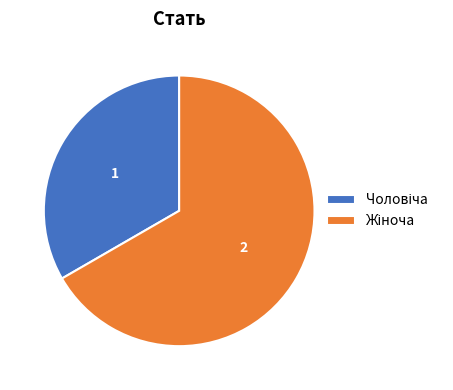

Does any single category account for the majority?

Yes